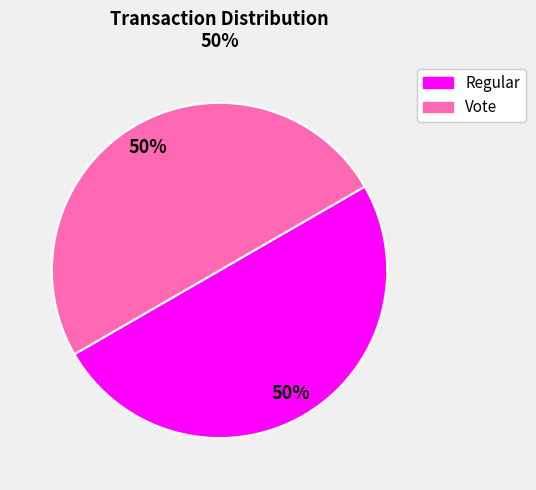

Approximately how many times larger is the value at Regular compared to Vote?

1.0